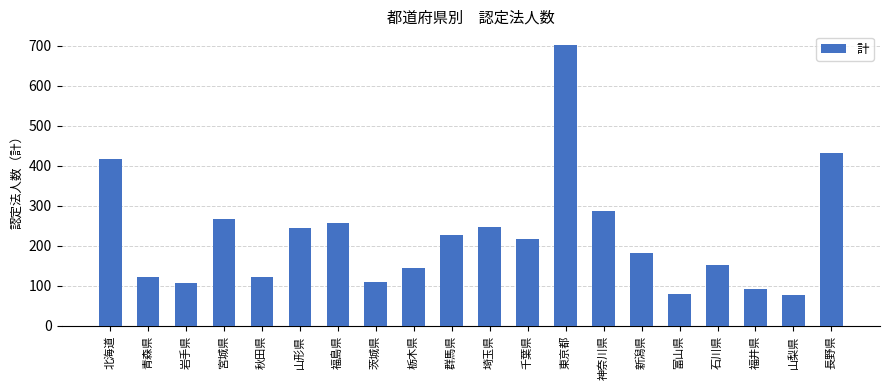

What is the difference between the second highest and second lowest values?

354